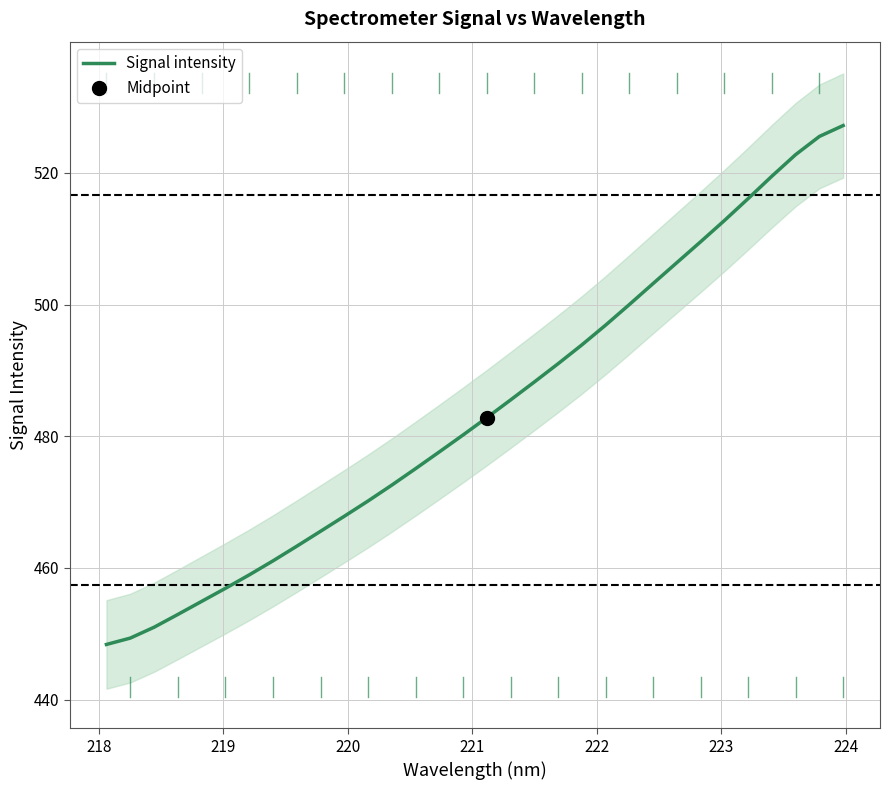

What is the difference between the maximum and second lowest values?

77.9